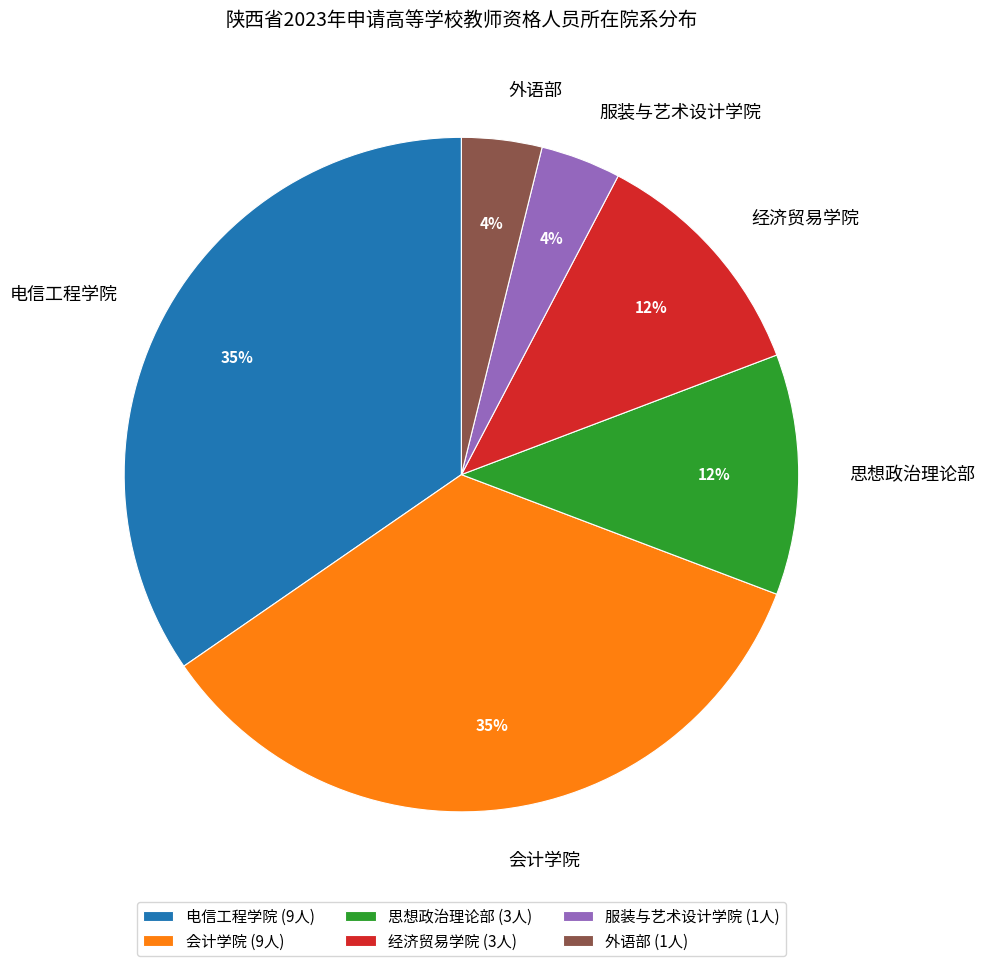

Which has a higher value, 外语部 or 电信工程学院?

电信工程学院